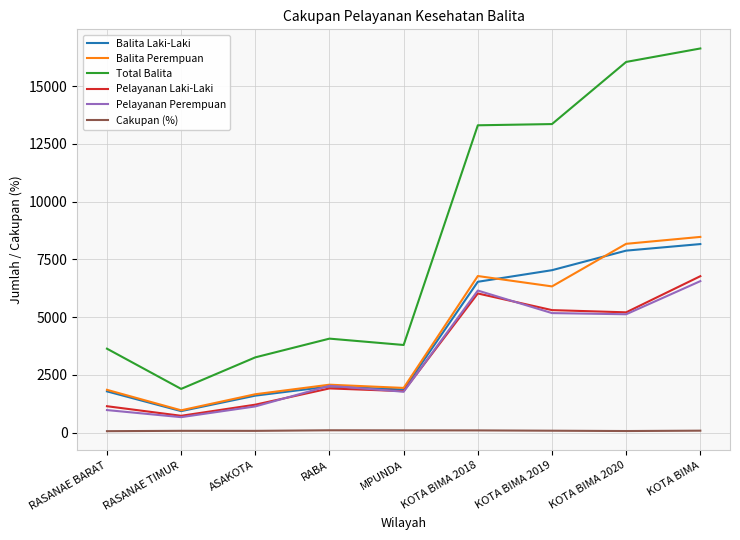

Is the value of Balita Perempuan at ASAKOTA greater than the value of Total Balita at RASANAE BARAT?

No